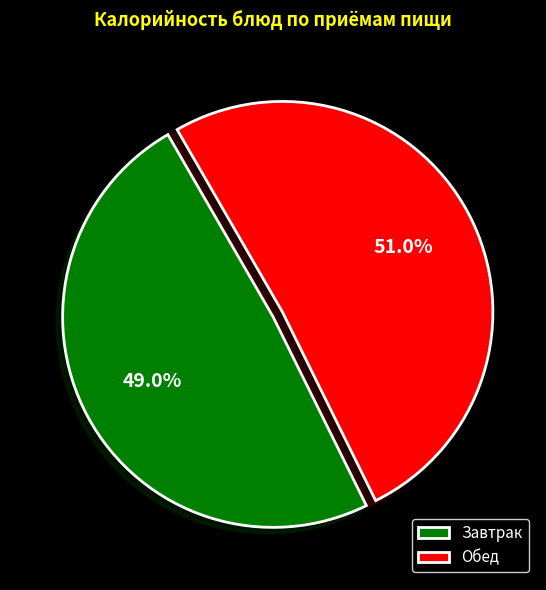

What percentage is NOT represented by Завтрак?

51.0%